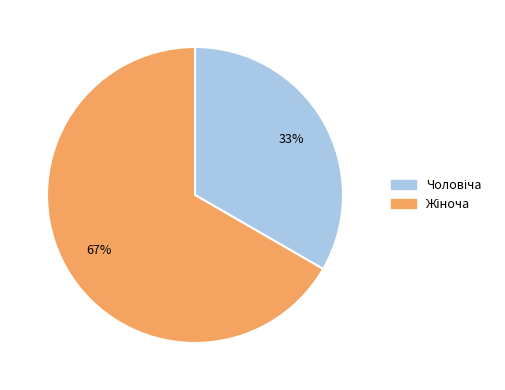

To the nearest percent, what is the average slice percentage?

50%